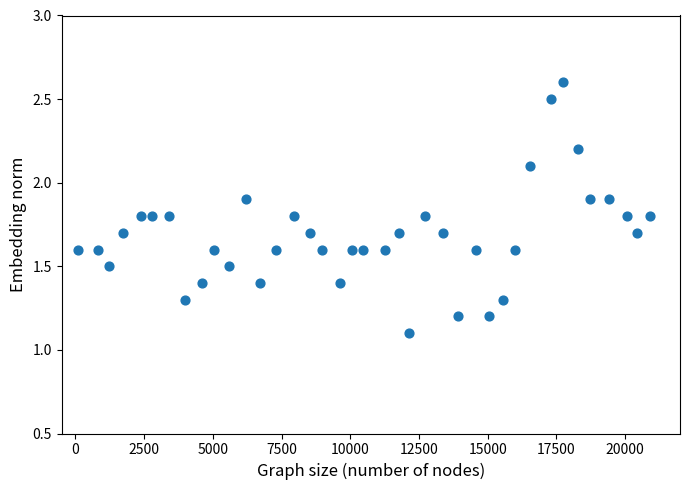

What is the range of Y values (max minus min)?

1.5